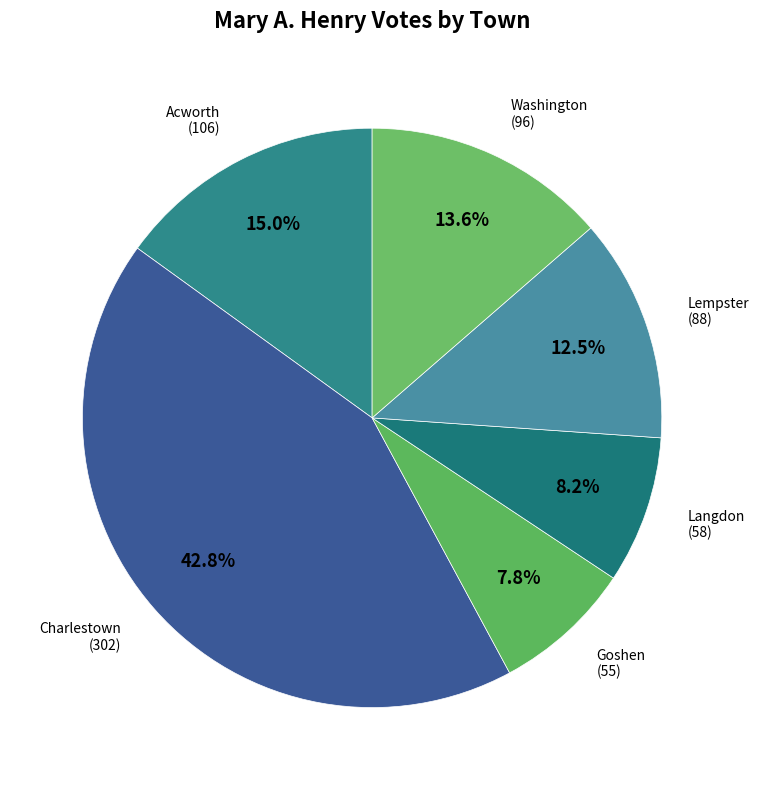

To the nearest percent, what is the average slice percentage?

17%